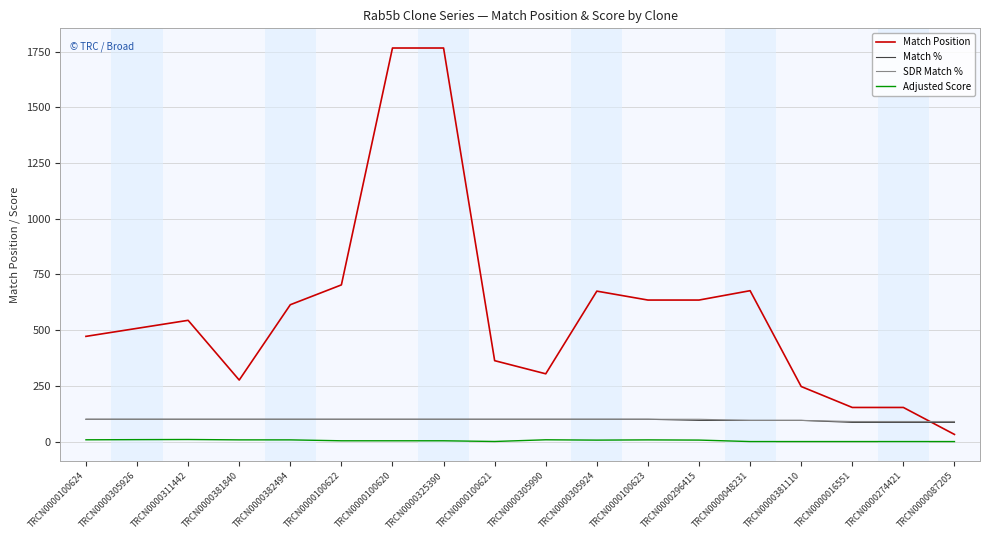

What is the total value across all series at TRCN0000325390?

1969.5